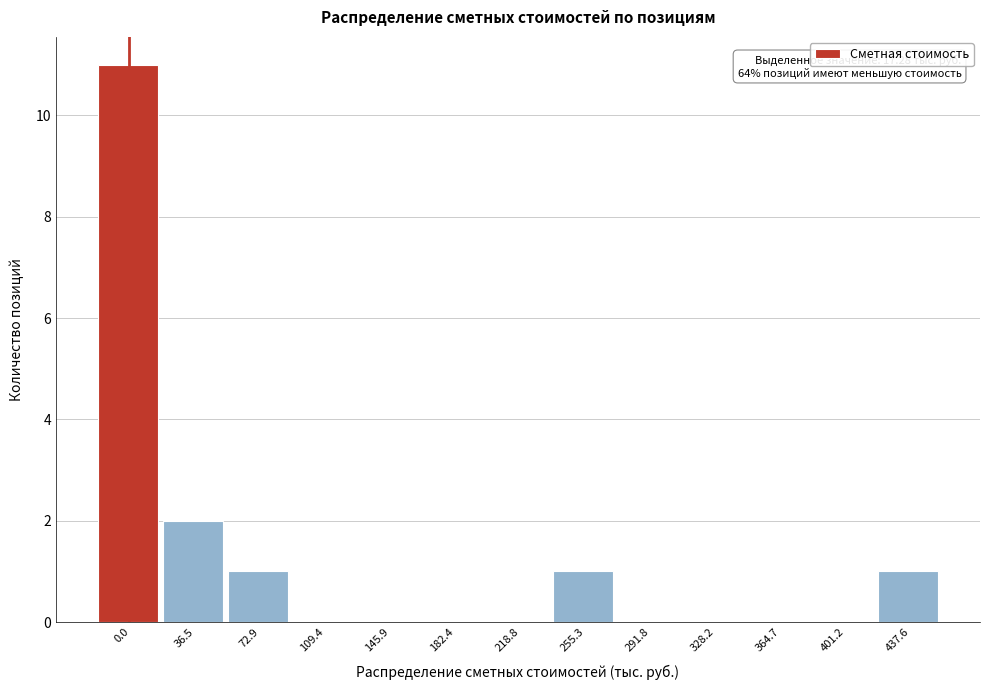

Reading left to right, extract all data points from this chart.

0.0=11	36.5=2	72.9=1	109.4=0	145.9=0	182.4=0	218.8=0	255.3=1	291.8=0	328.2=0	364.7=0	401.2=0	437.6=1